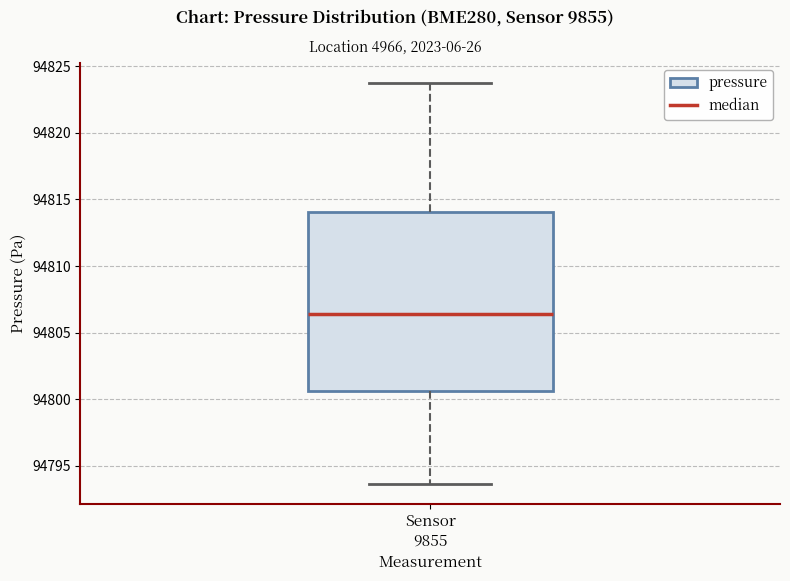

Read this box plot against the y-axis: the position of the median line, the range covered by the box, and the ends of both whiskers. The values are not printed on the chart, so give them approximately, as read against the axis.

median 94806.5, box 94800.5 to 94814.0, whiskers 94793.5 to 94824.0